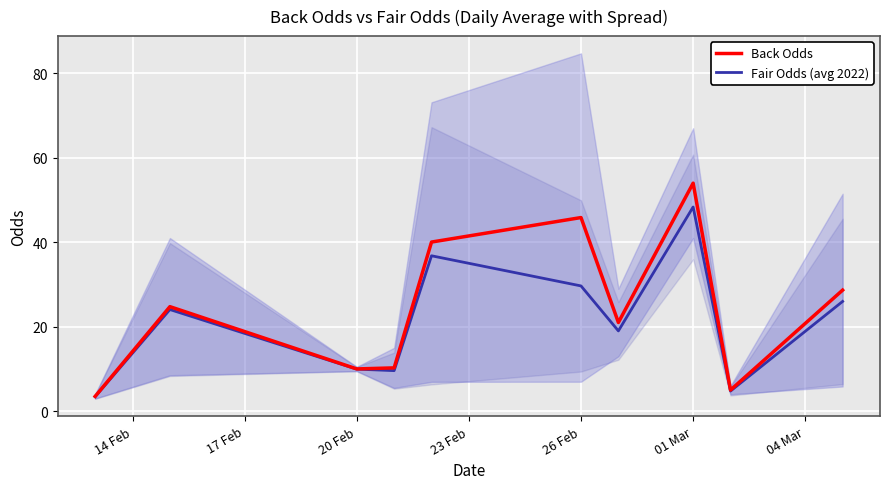

What are all the series names shown in the legend?

Back Odds, Fair Odds (avg 2022)